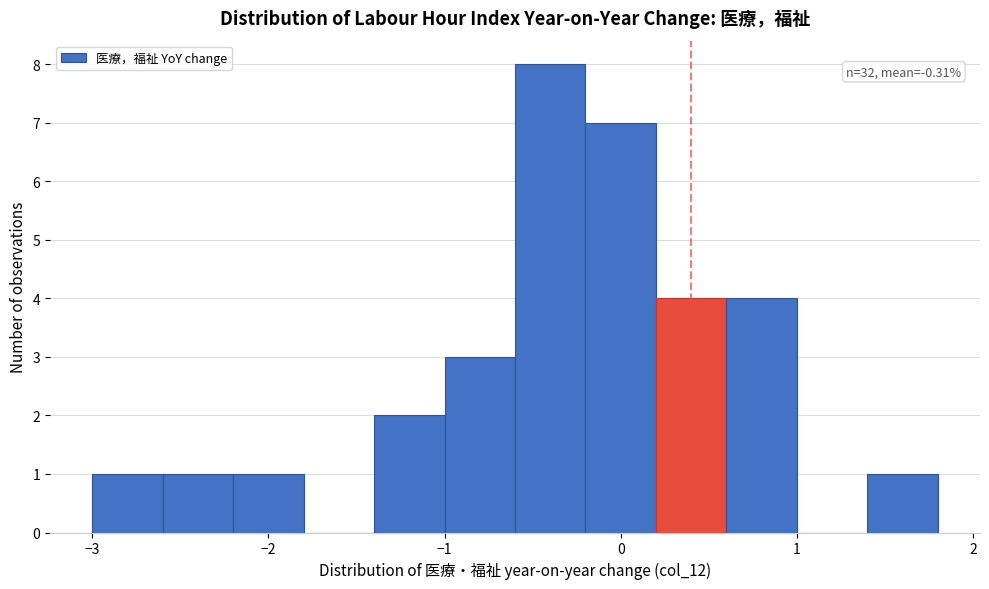

Which range on the x-axis has the tallest bar?

-0.6 to -0.2